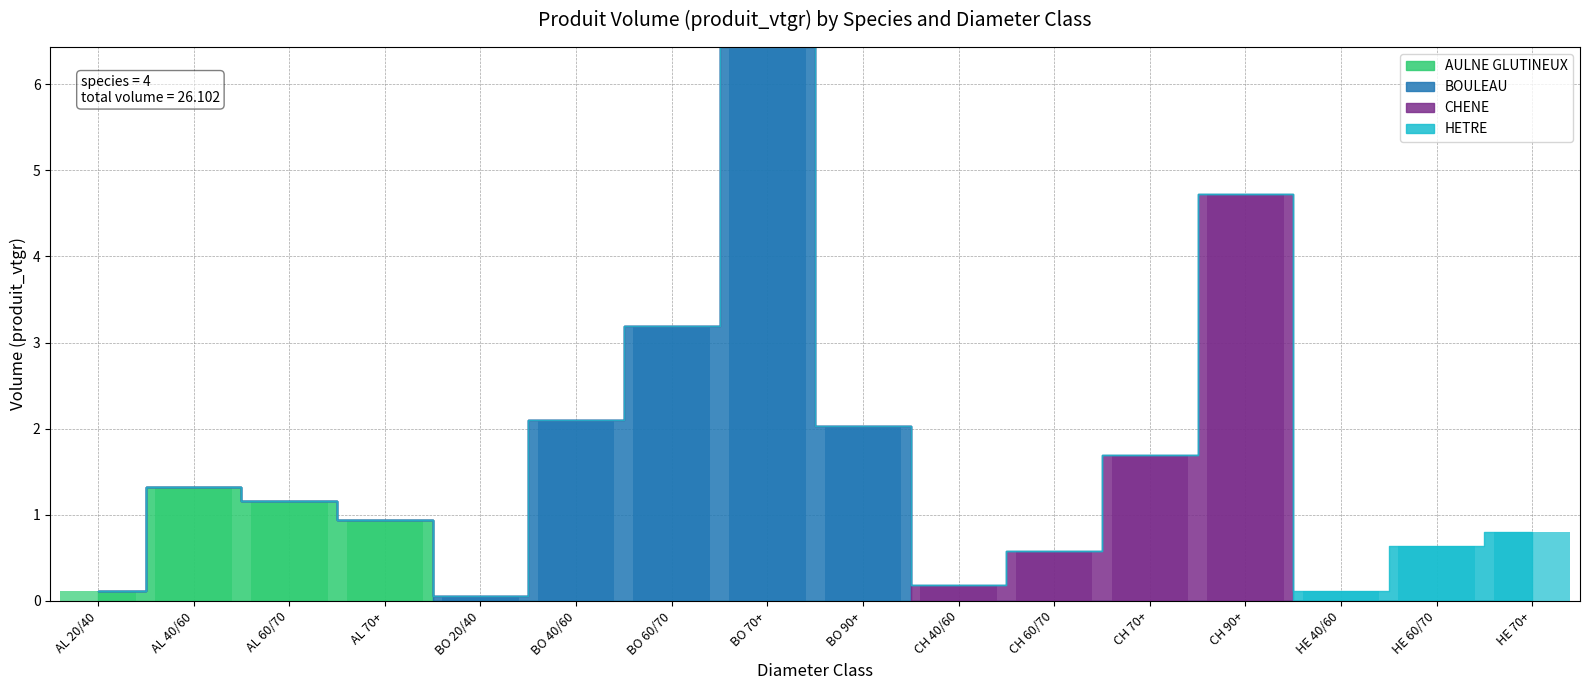

What are all the series names shown in the legend?

AULNE GLUTINEUX, BOULEAU, CHENE, HETRE